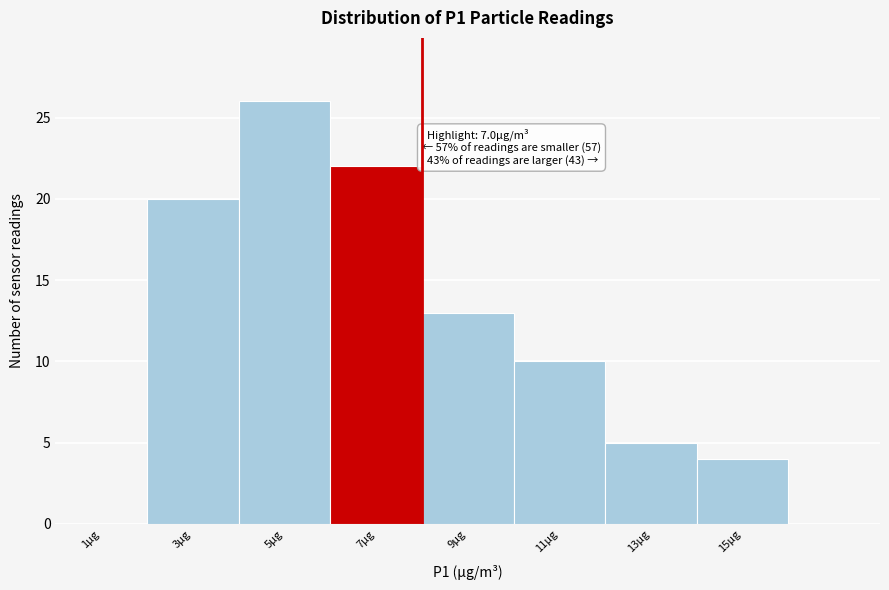

Over which range of the x-axis is the bar tallest?

4 to 6